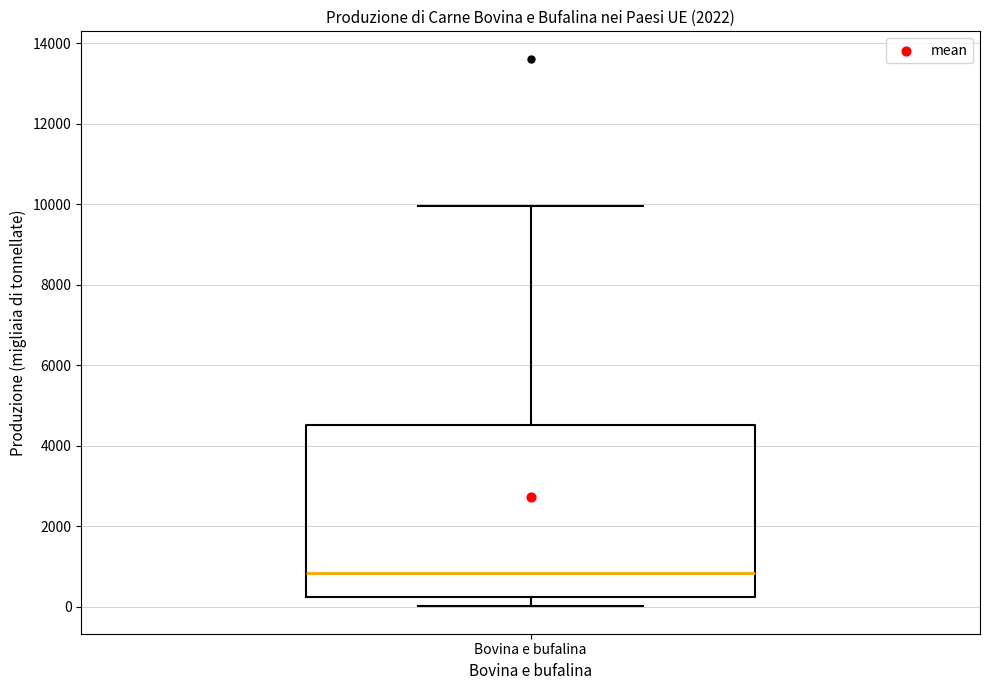

Transcribe this box plot: give where the median line is, the range the box spans, and where the two whiskers end, as read against the y-axis. The values are not printed on the chart, so give them approximately, as read against the axis.

median 800, box 200 to 4600, whiskers 0 to 10000